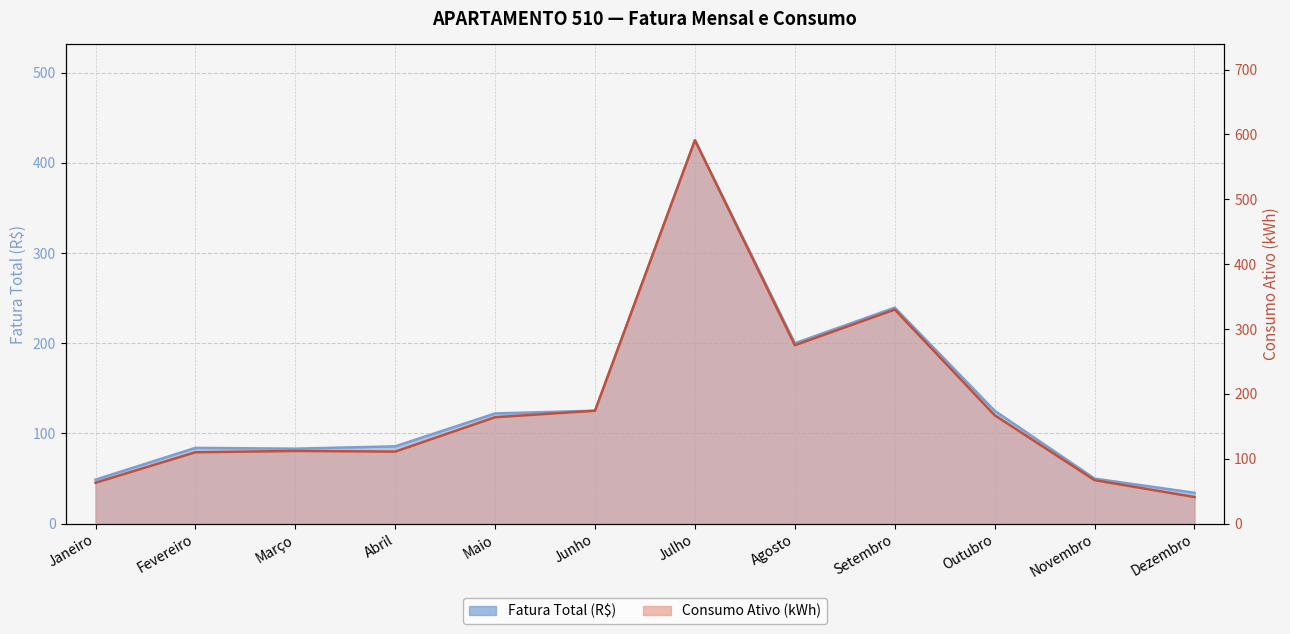

Between Julho and Fevereiro, which is larger?

Julho